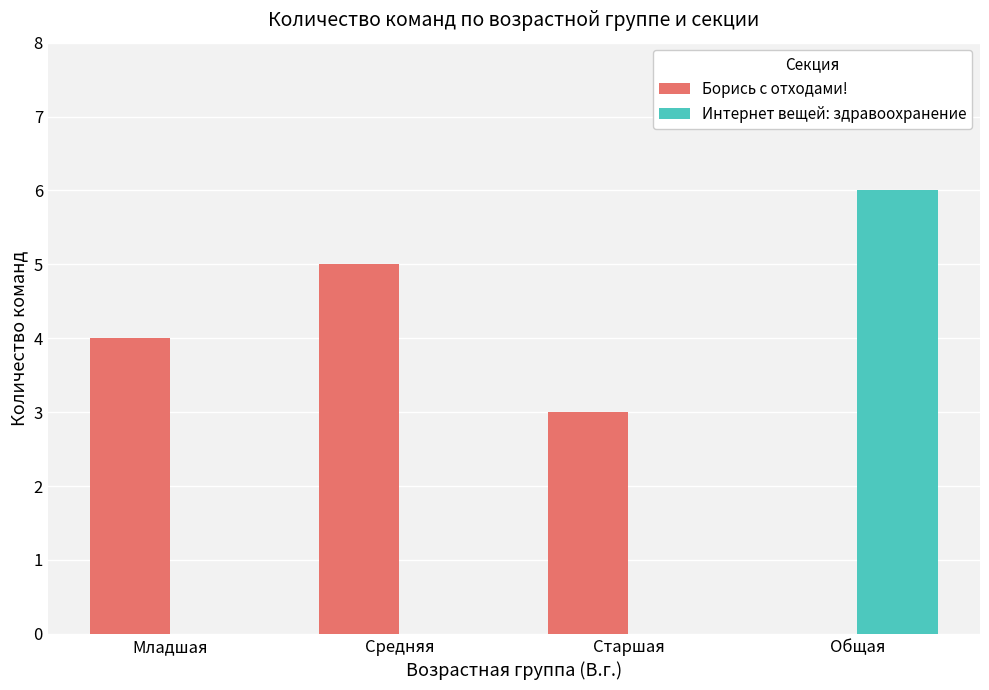

The value of Борись с отходами! at Средняя is 5. True or false?

True